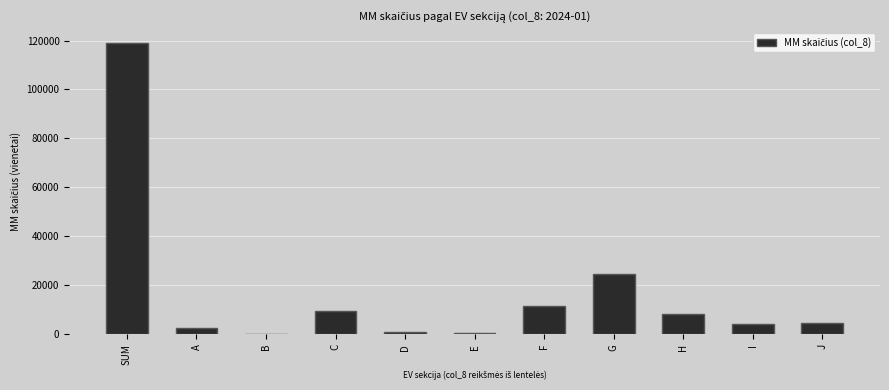

What is the sum of the values at C and I?

13465